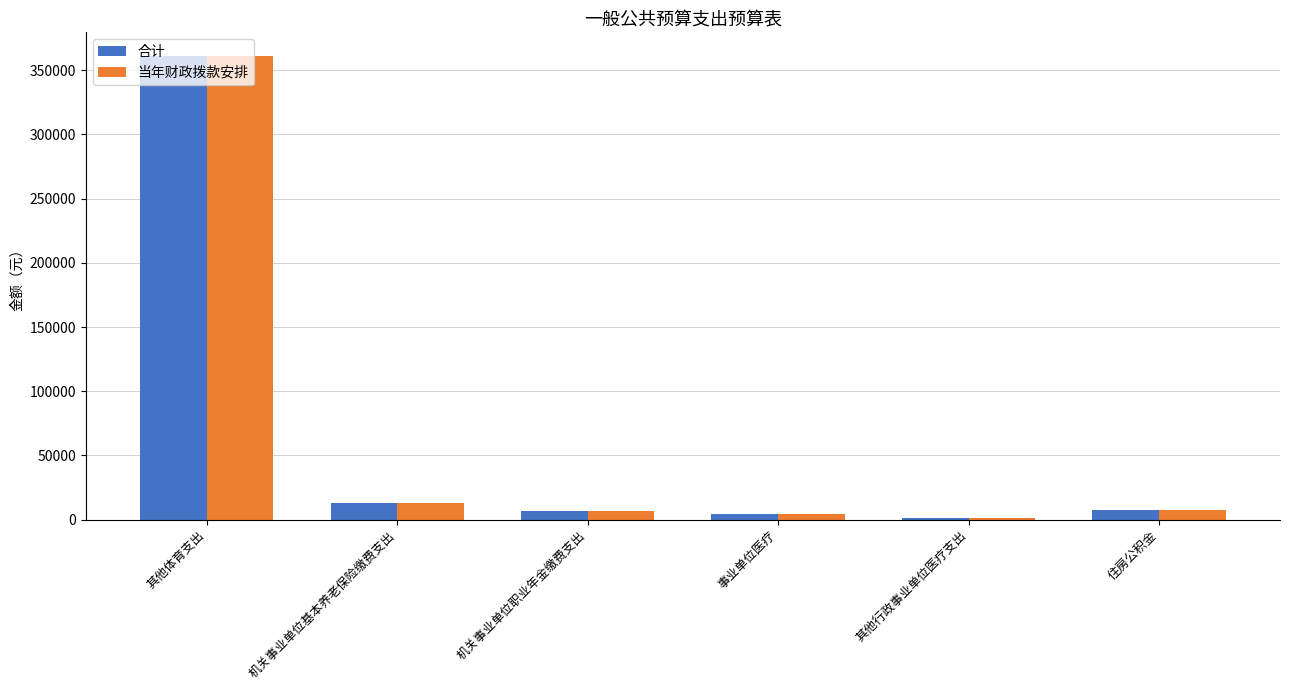

At which category is the sum across all series the highest?

其他体育支出